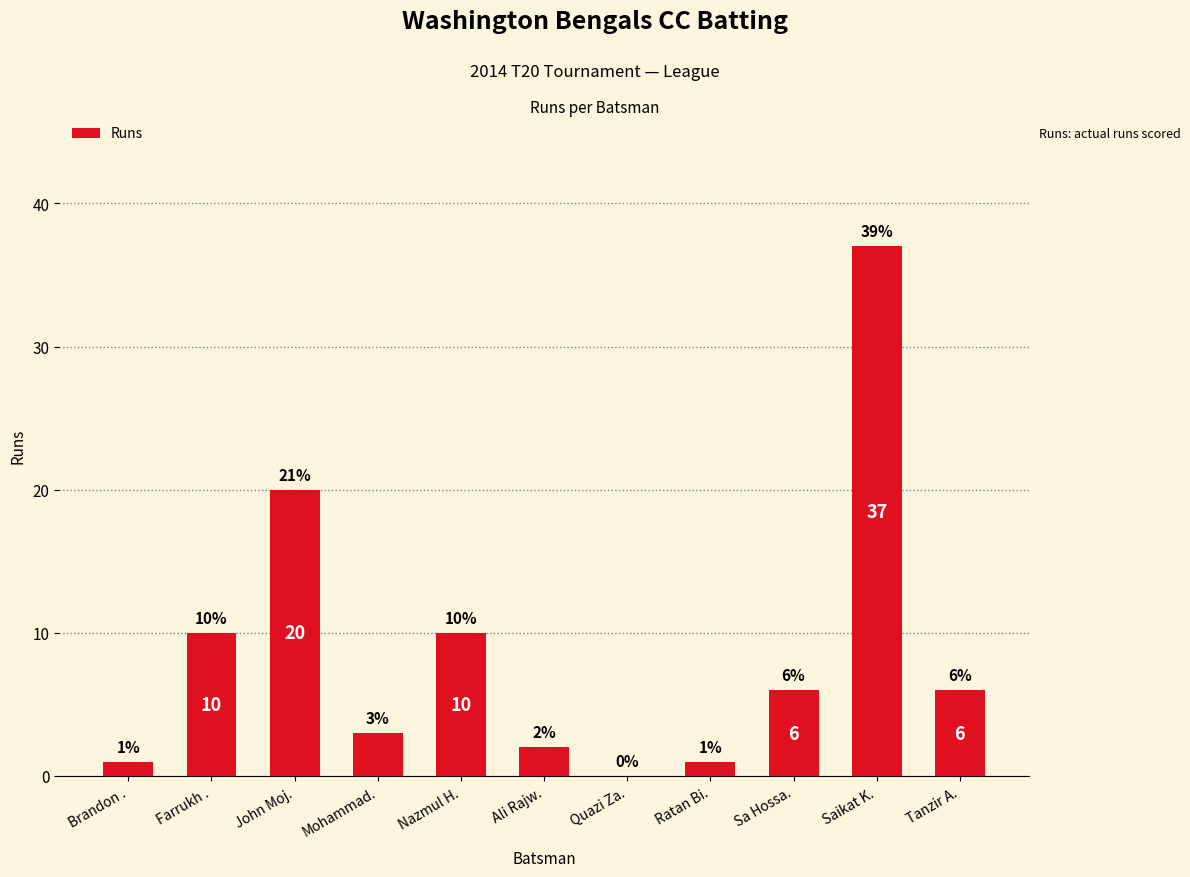

True or false: the data shows 1 at Brandon ..

True